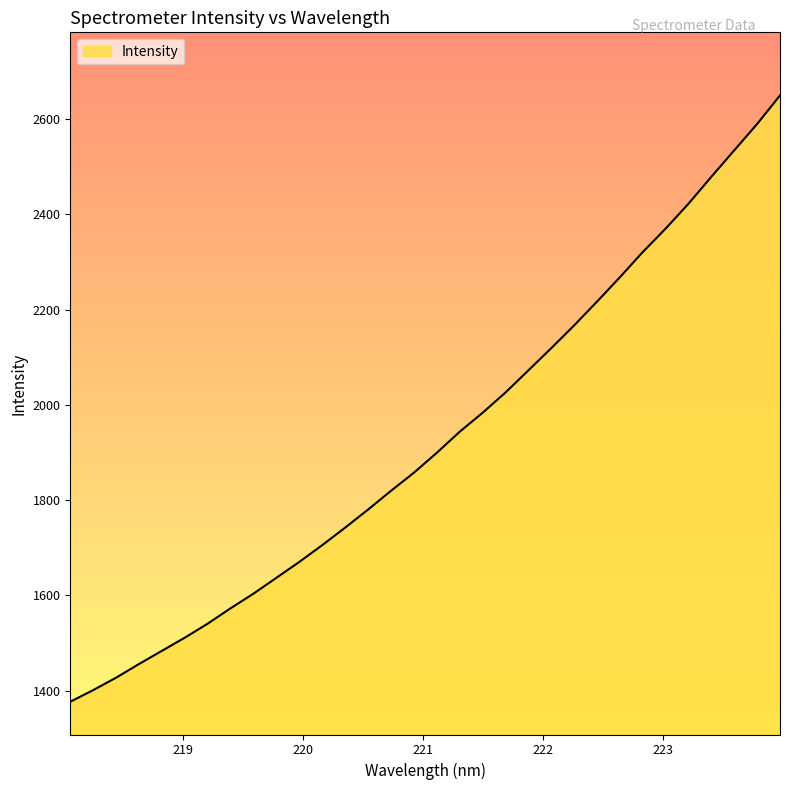

What is the difference between the maximum and minimum values?

1273.2